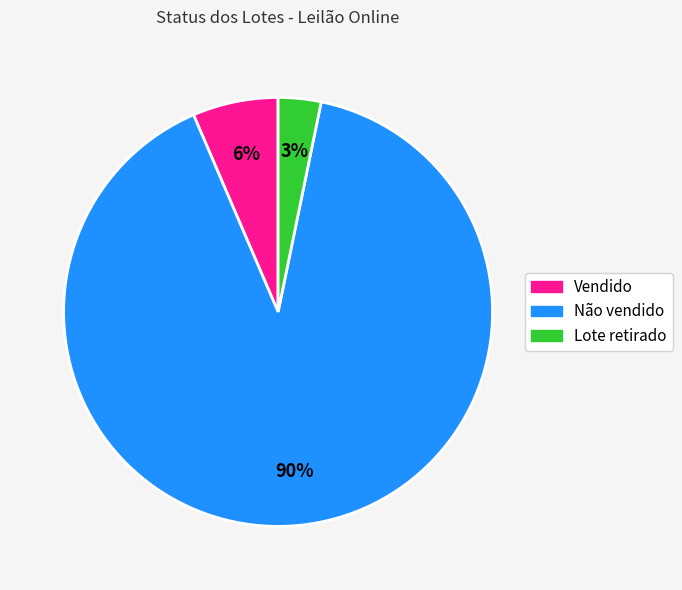

To the nearest percent, what is the combined percentage of Não vendido and Lote retirado?

94%